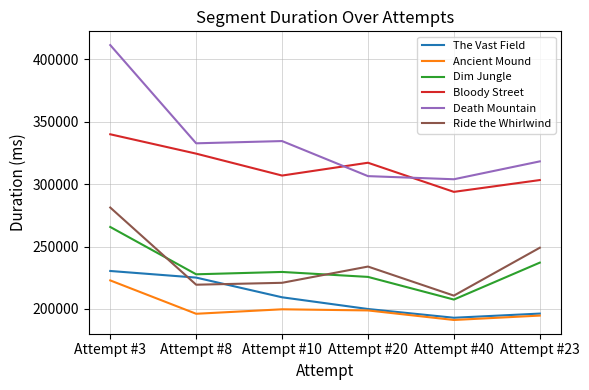

Is it true that Ride the Whirlwind equals 233957 at Attempt #20?

True